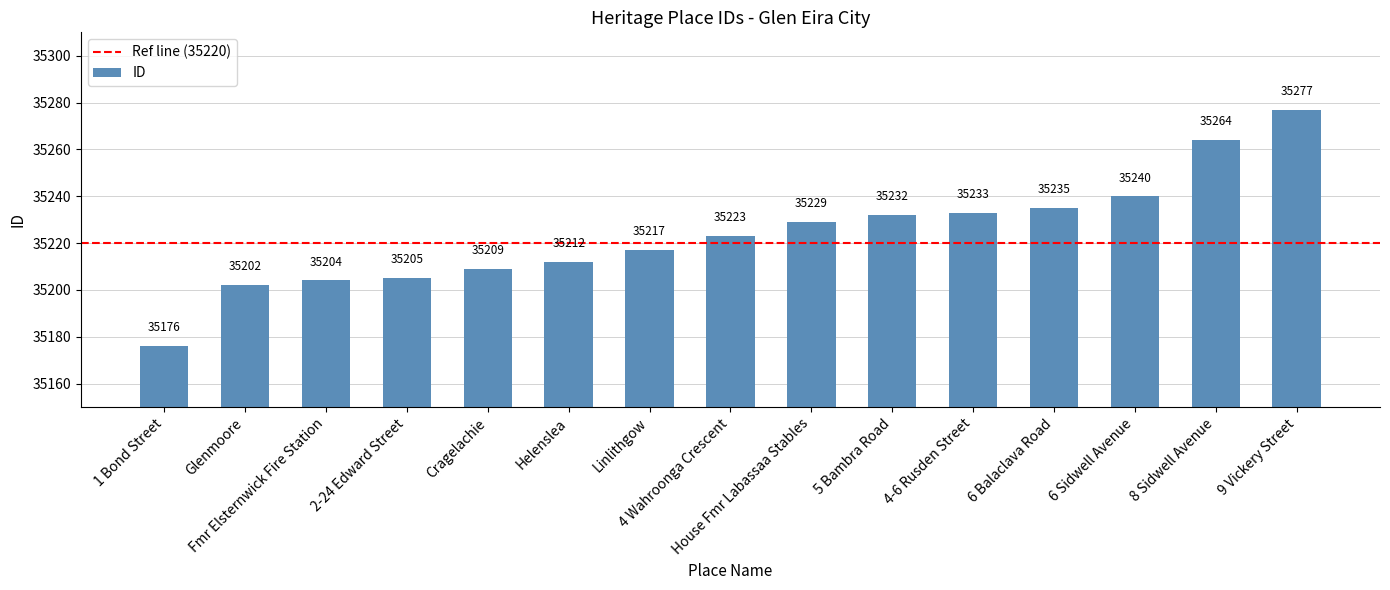

Rank the categories by value from highest to lowest.

9 Vickery Street, 8 Sidwell Avenue, 6 Sidwell Avenue, 6 Balaclava Road, 4-6 Rusden Street, 5 Bambra Road, House Fmr Labassaa Stables, 4 Wahroonga Crescent, Linlithgow, Helenslea, Cragelachie, 2-24 Edward Street, Fmr Elsternwick Fire Station, Glenmoore, 1 Bond Street